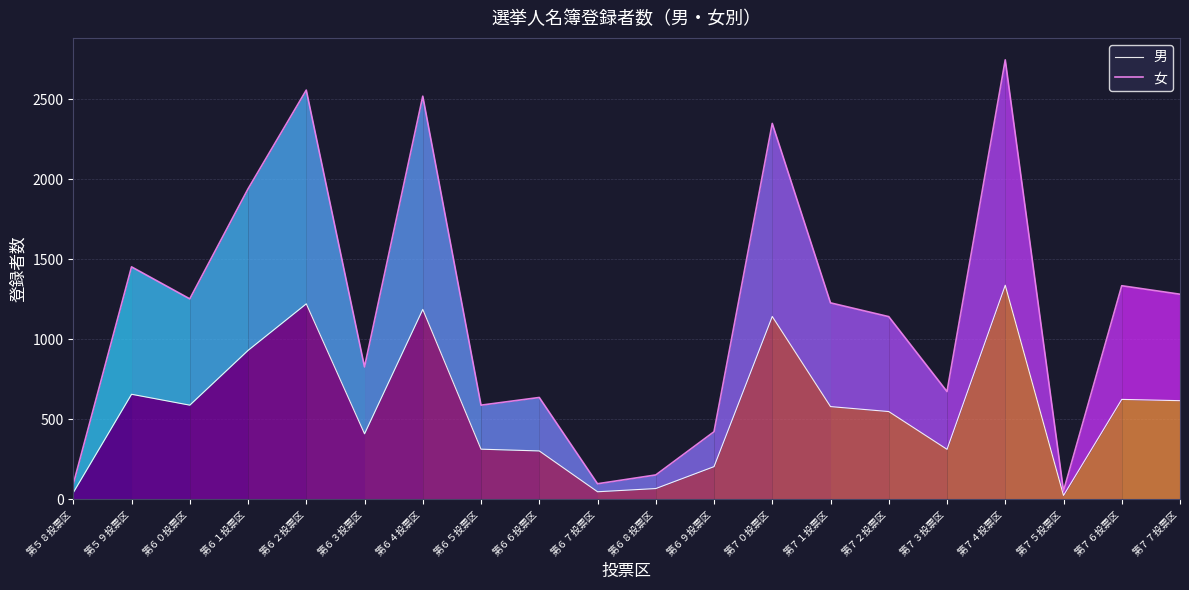

List the series in order of their overall mean, lowest first.

男, 女